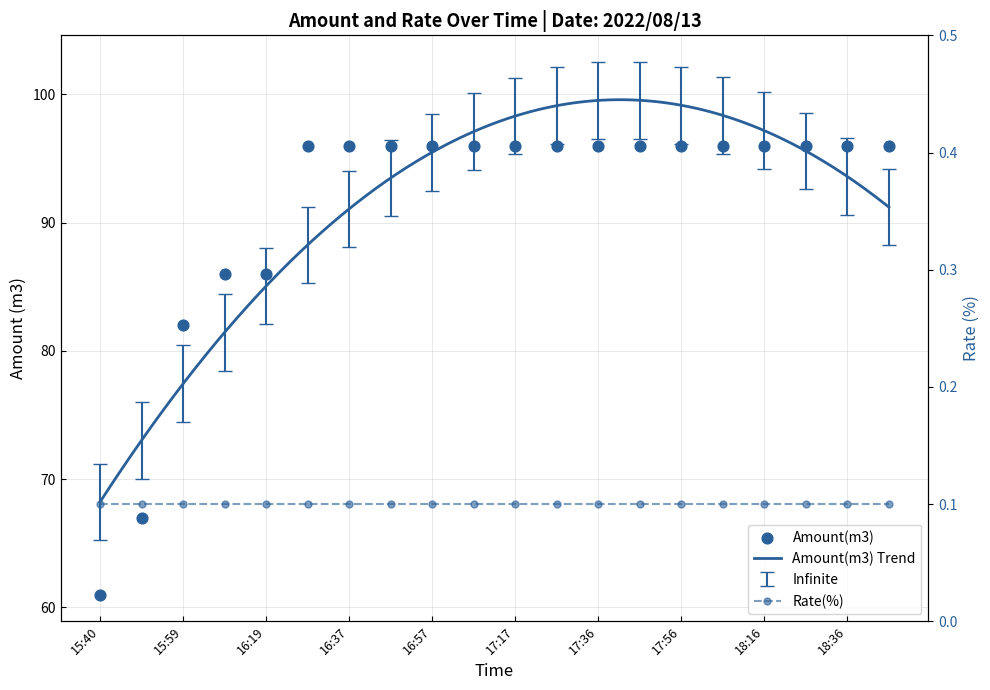

Approximately how many times larger is the value at 17:46 compared to 17:56?

1.0